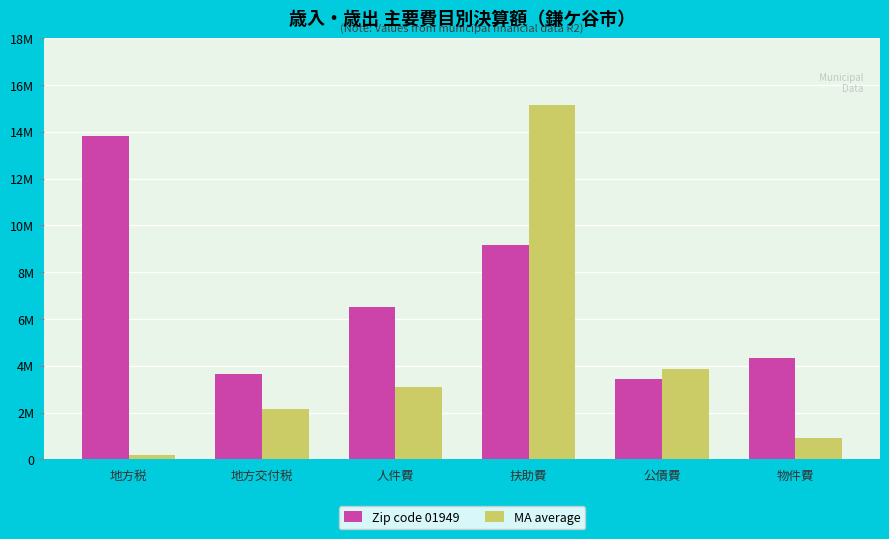

Reading right to left, transcribe all the data shown in this chart.

Zip code 01949: 物件費=4333506	公債費=3446223	扶助費=9153793	人件費=6536655	地方交付税=3638746	地方税=13841074
MA average: 物件費=900268	公債費=3881290	扶助費=15164452	人件費=3082312	地方交付税=2158500	地方税=180888